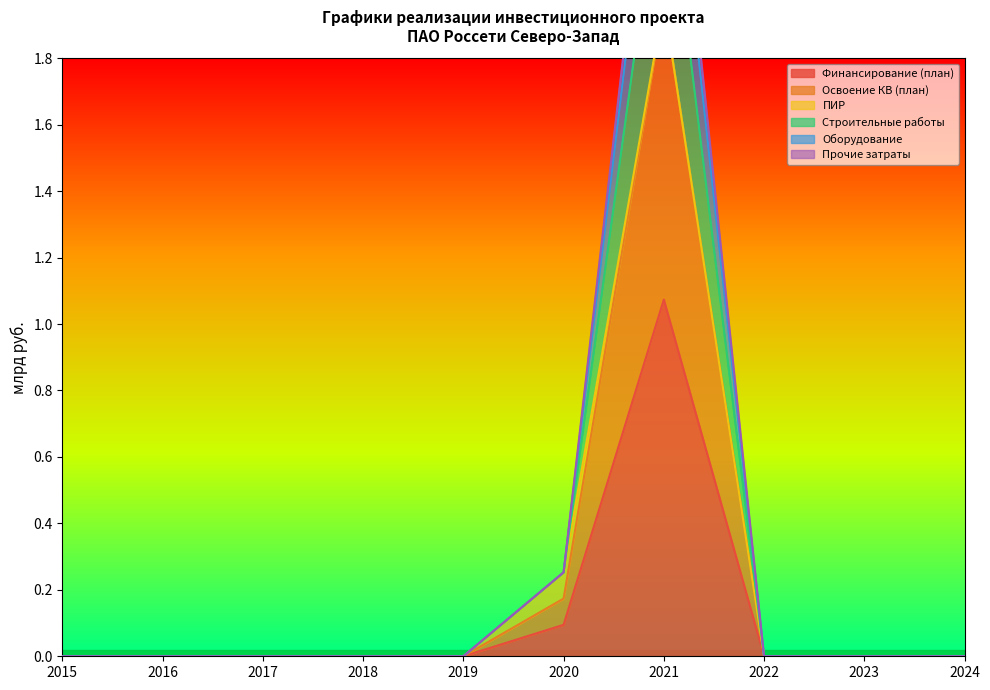

The value of Финансирование (план) at 2019 is 0.0. True or false?

True